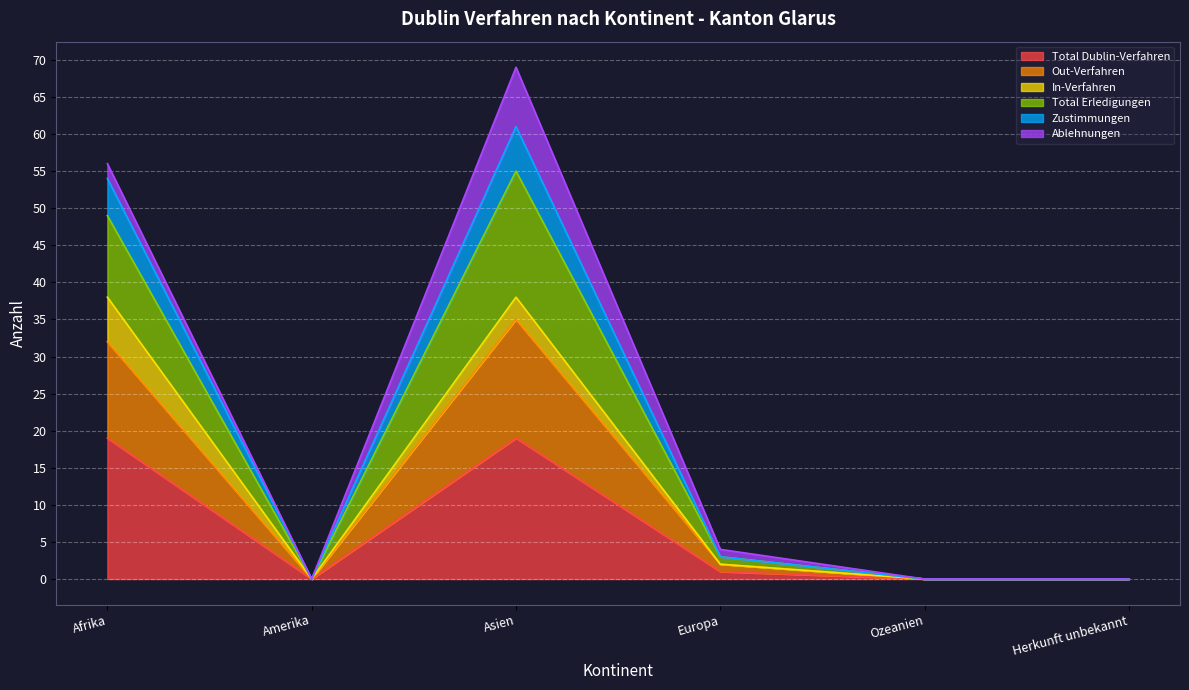

Where does the Out-Verfahren series first go above 4?

Afrika